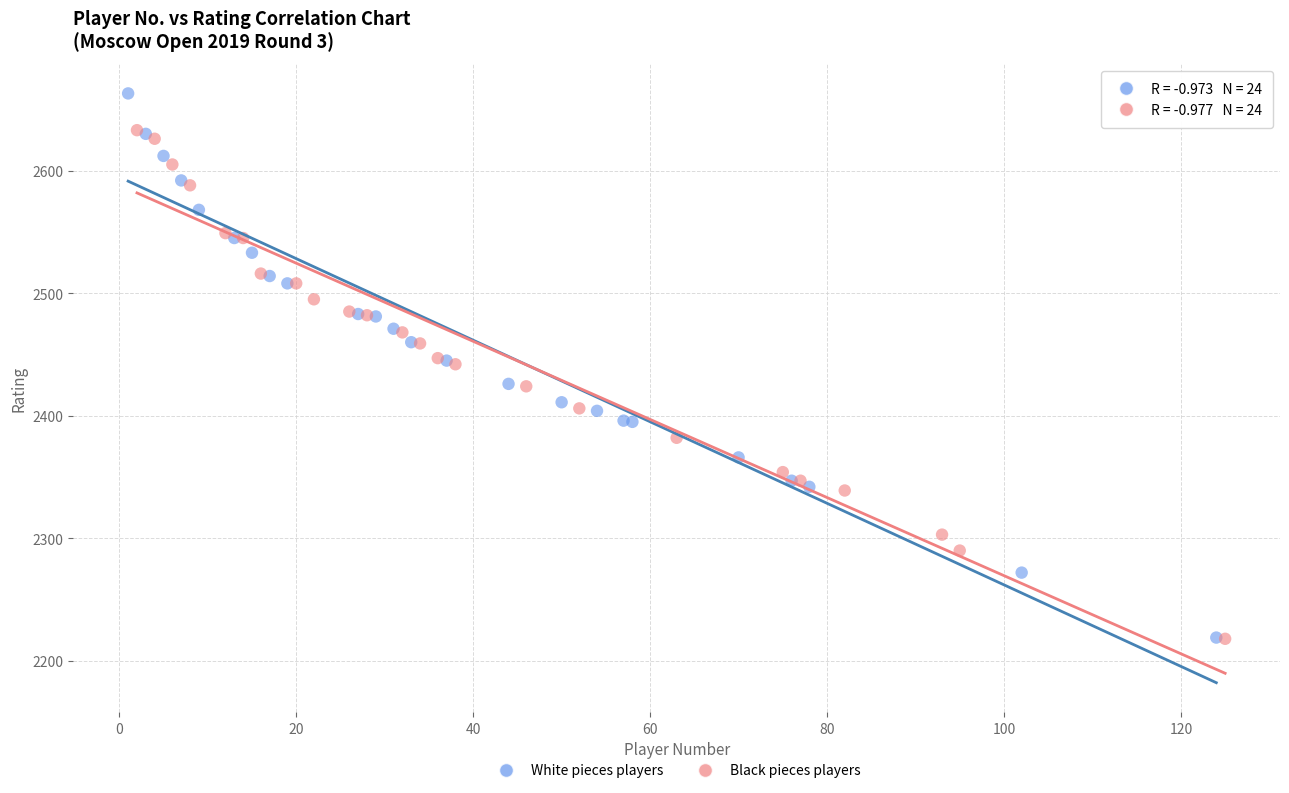

Which series contains the highest Y value?

White pieces players